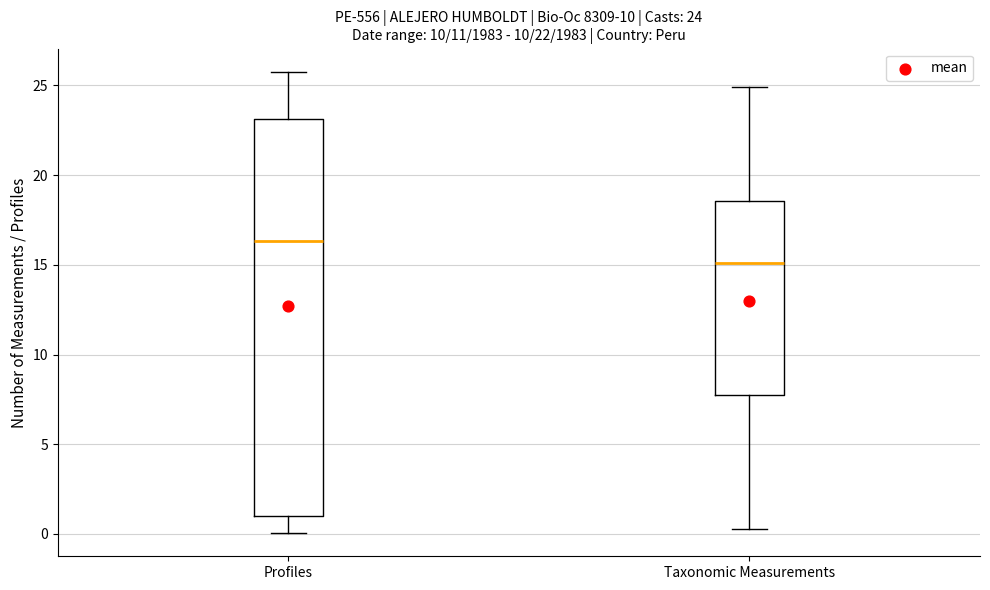

Which box is the tallest, from its lower edge to its upper edge?

Profiles